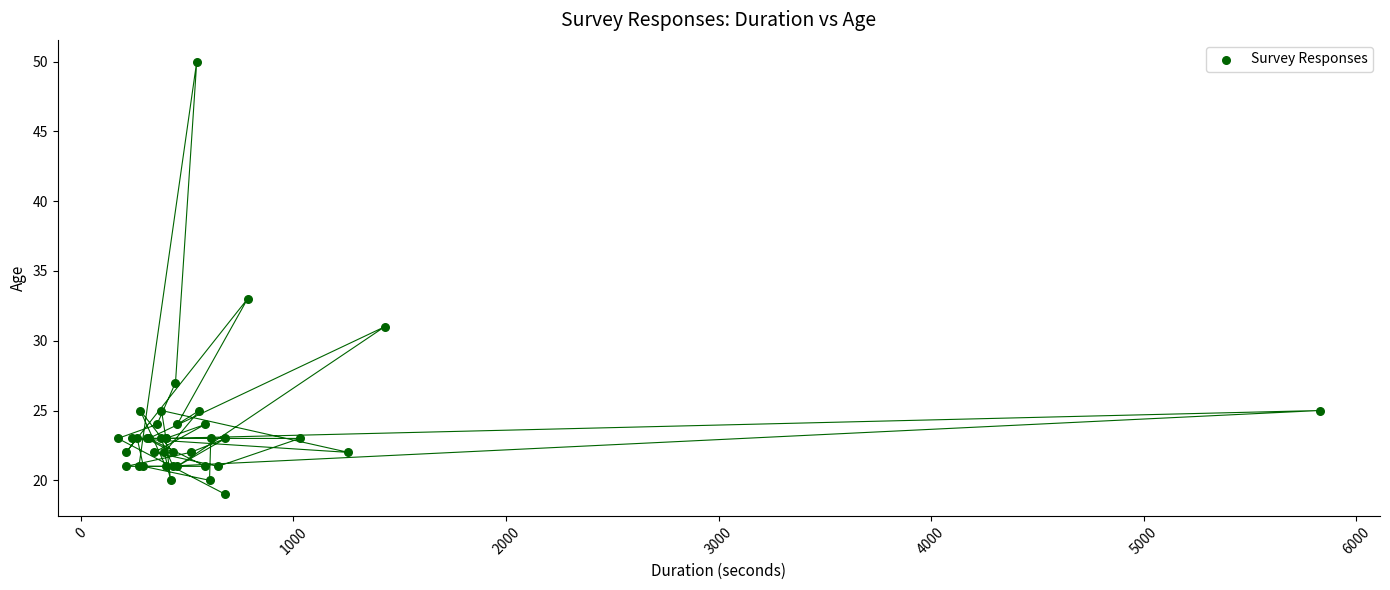

What Y value in the scatter plot is closest to 34?

33